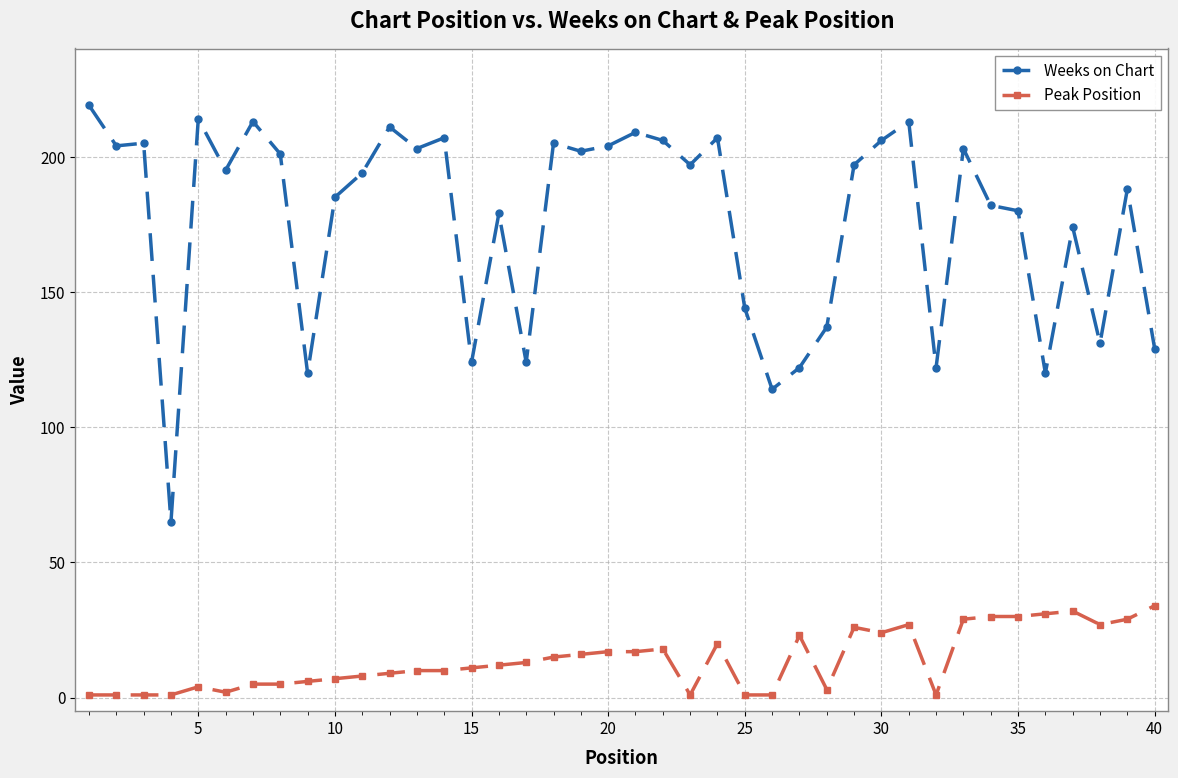

What is the sum of all Weeks on Chart values?

7055